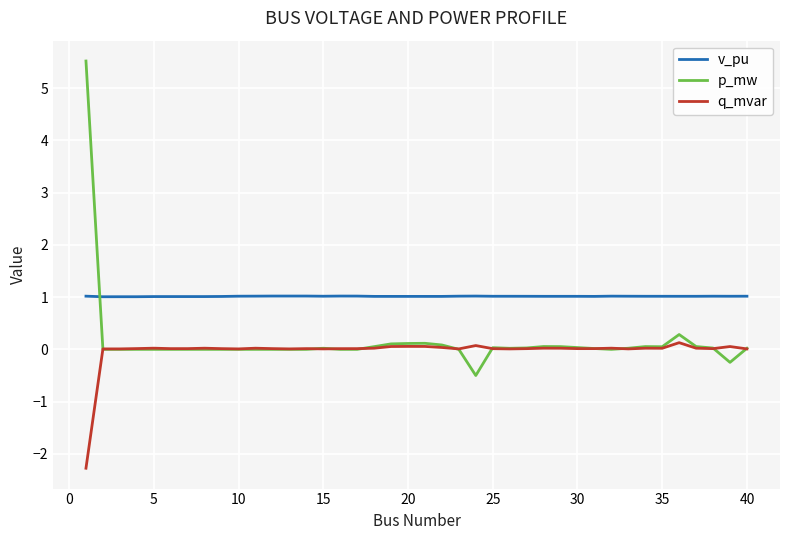

Which series has the largest total across all categories?

v_pu